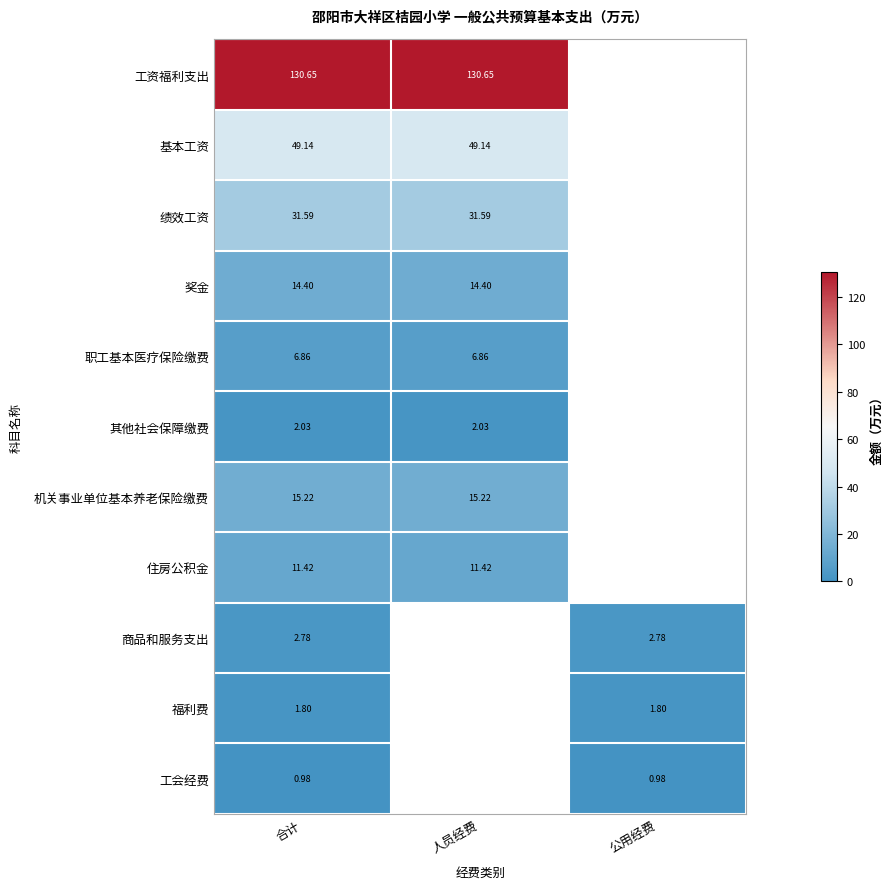

At 合计, list the series in order from smallest to largest.

工会经费, 福利费, 其他社会保障缴费, 商品和服务支出, 职工基本医疗保险缴费, 住房公积金, 奖金, 机关事业单位基本养老保险缴费, 绩效工资, 基本工资, 工资福利支出